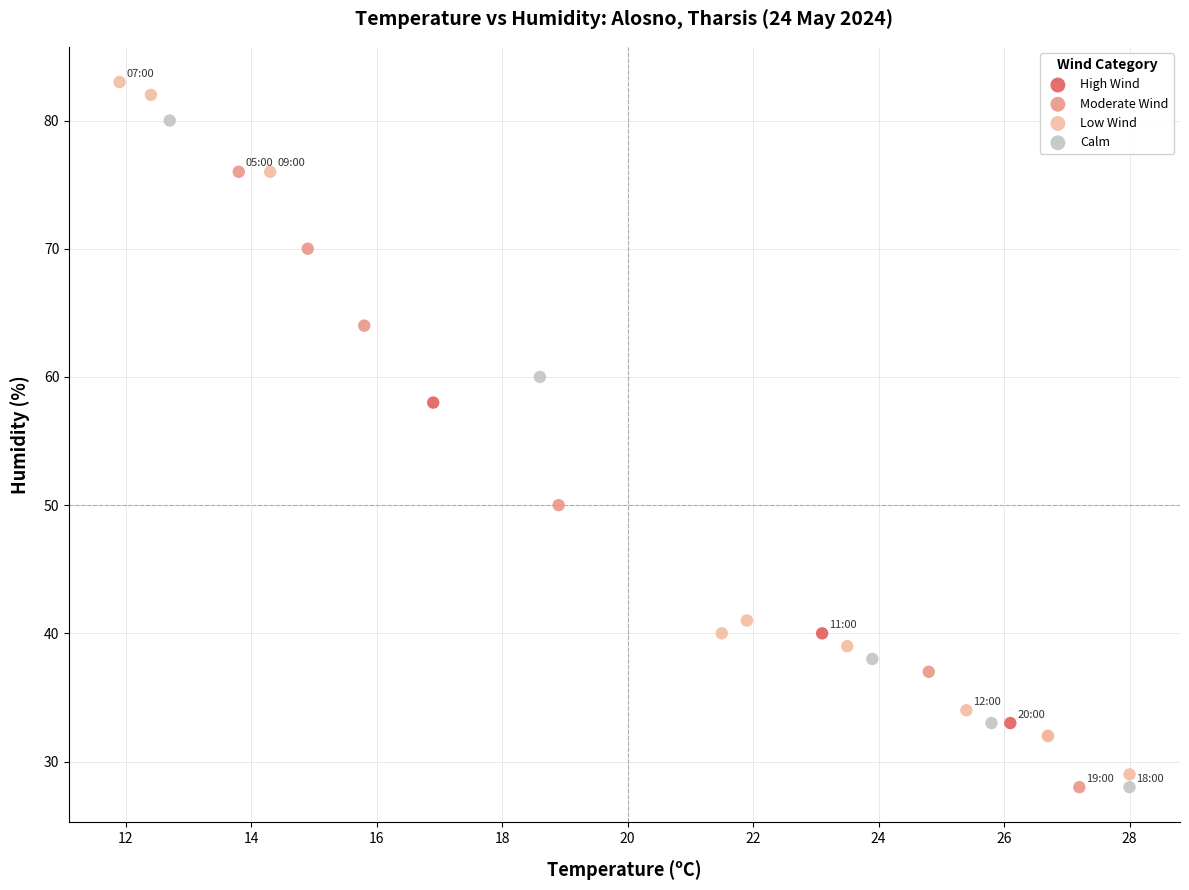

Which series reaches the maximum Y coordinate?

Low Wind